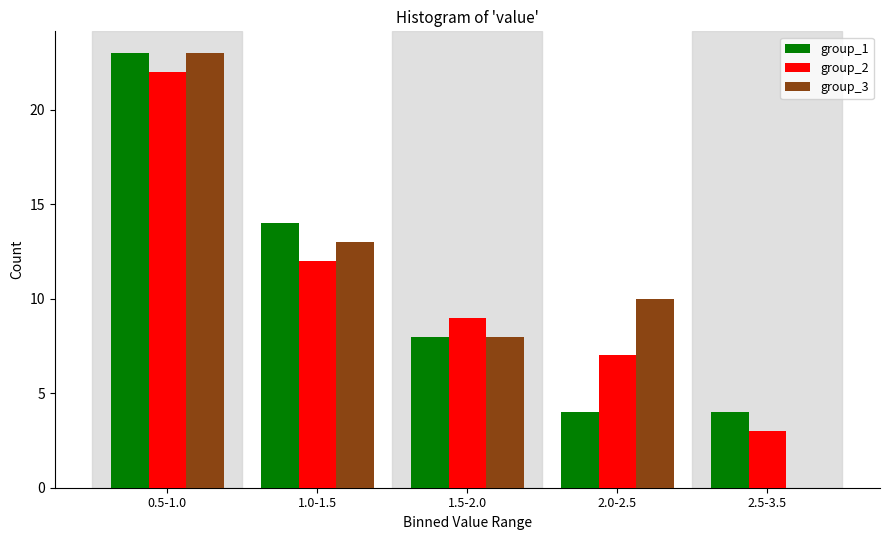

Reading left to right, transcribe all the data shown in this chart.

group_1: 0.5-1.0=23	1.0-1.5=14	1.5-2.0=8	2.0-2.5=4	2.5-3.5=4
group_2: 0.5-1.0=22	1.0-1.5=12	1.5-2.0=9	2.0-2.5=7	2.5-3.5=3
group_3: 0.5-1.0=23	1.0-1.5=13	1.5-2.0=8	2.0-2.5=10	2.5-3.5=0